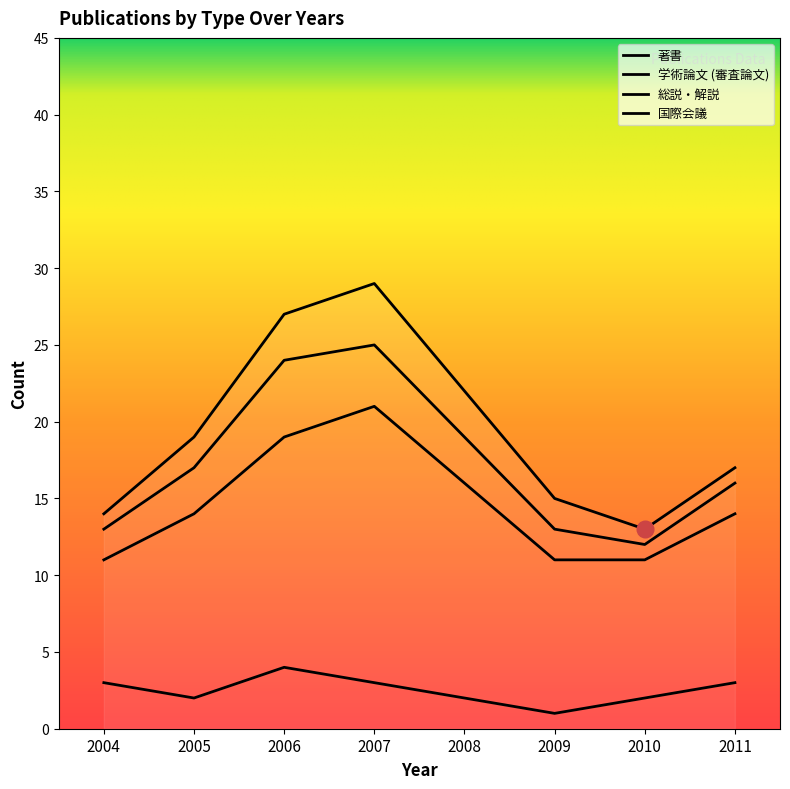

Count the 学術論文 (審査論文) values in the range 10 to 15.

5